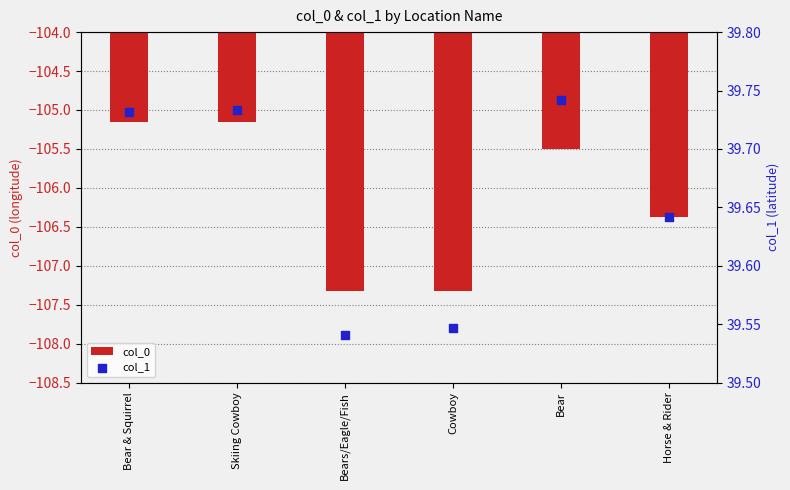

What are all the series names shown in the legend?

col_0, col_1